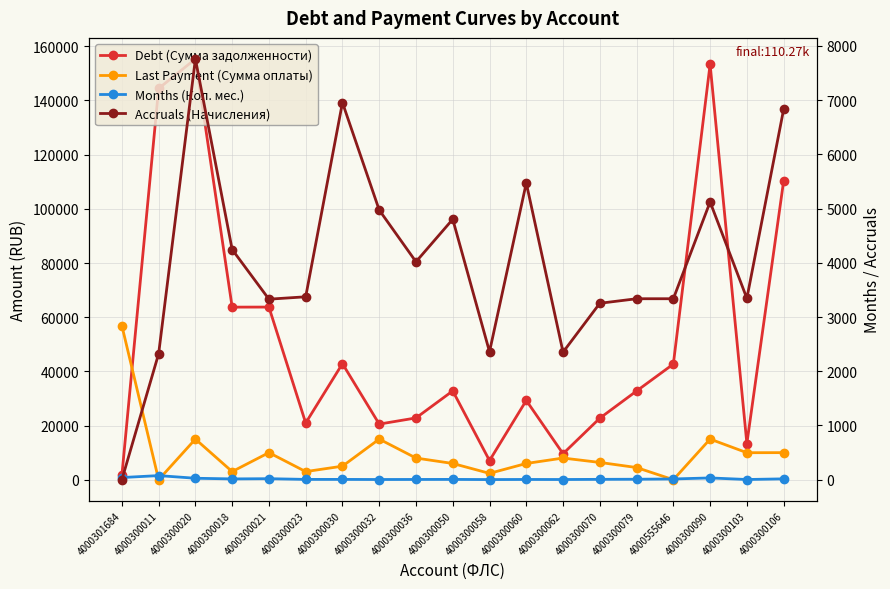

What are all the series names shown in the legend?

Debt (Сумма задолженности), Last Payment (Сумма оплаты), Months (Кол. мес.), Accruals (Начисления)